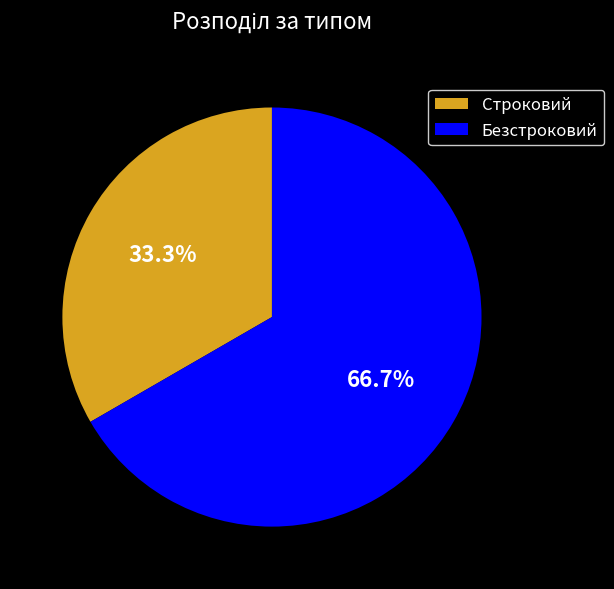

What is the majority slice?

Безстроковий